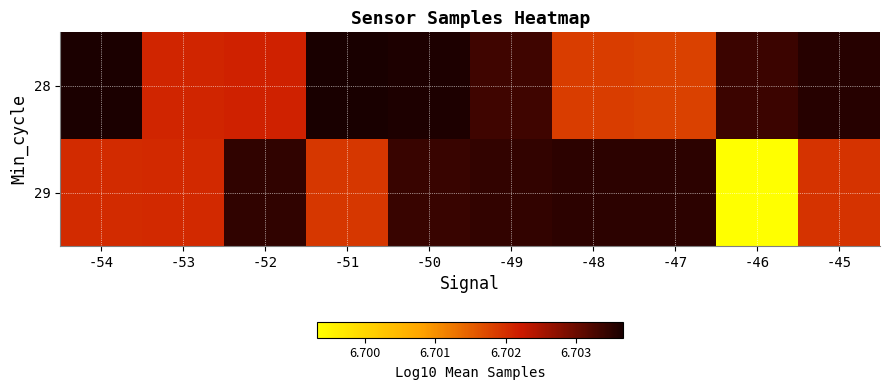

Reading left to right, extract all data points from this chart.

28: -54=6.7	-53=6.7	-52=6.7	-51=6.7	-50=6.7	-49=6.7	-48=6.7	-47=6.7	-46=6.7	-45=6.7
29: -54=6.7	-53=6.7	-52=6.7	-51=6.7	-50=6.7	-49=6.7	-48=6.7	-47=6.7	-46=6.7	-45=6.7